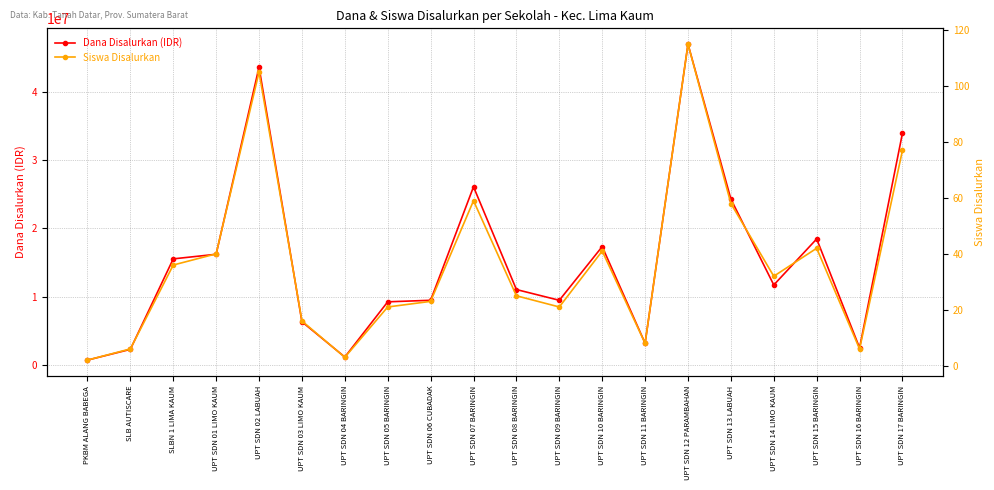

Which has a higher value, UPT SDN 11 BARINGIN or UPT SDN 06 CUBADAK?

UPT SDN 06 CUBADAK